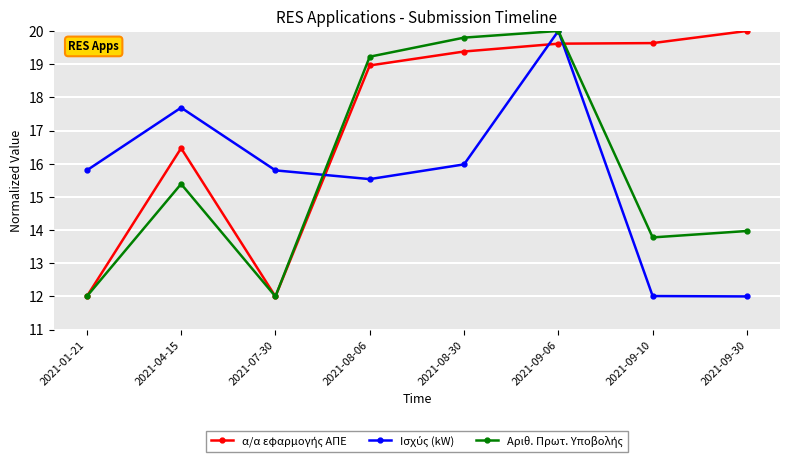

What is the greatest value displayed?

20.0